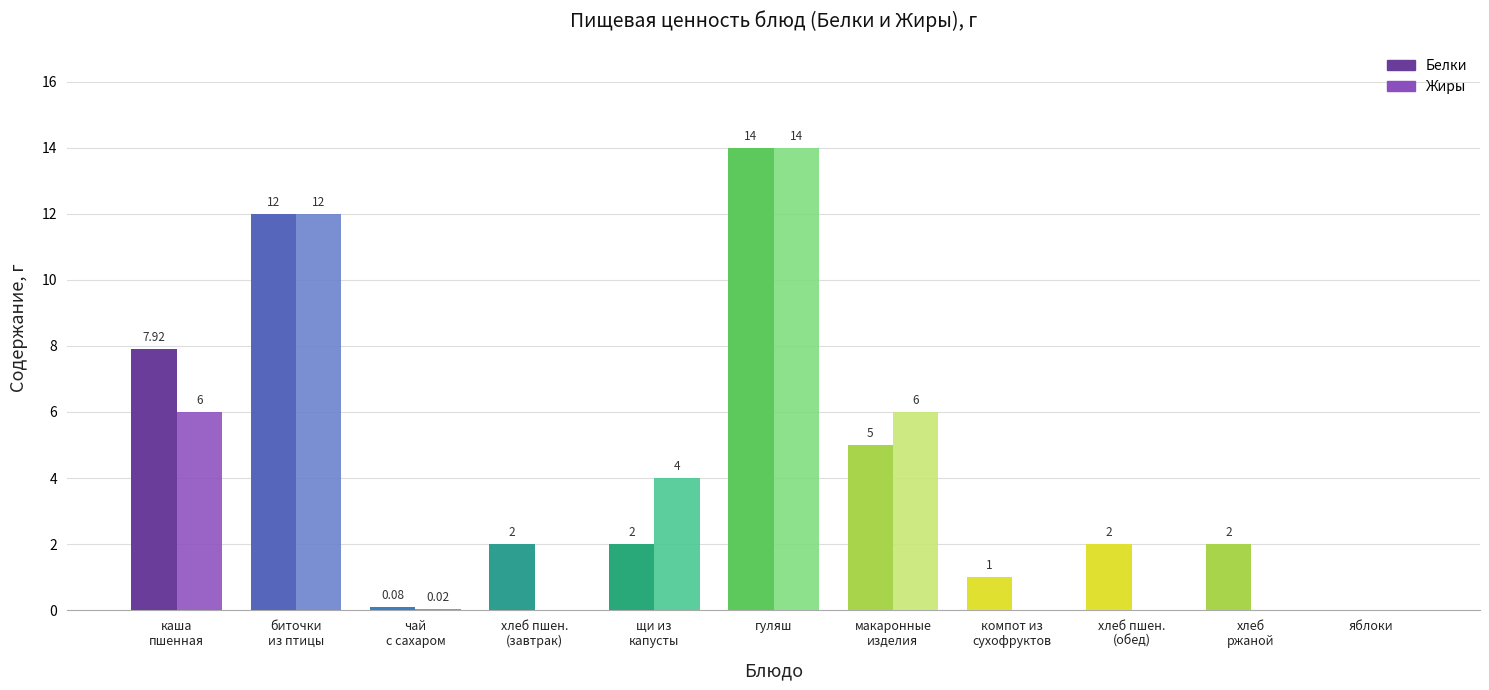

At which category is the sum across all series the highest?

гуляш